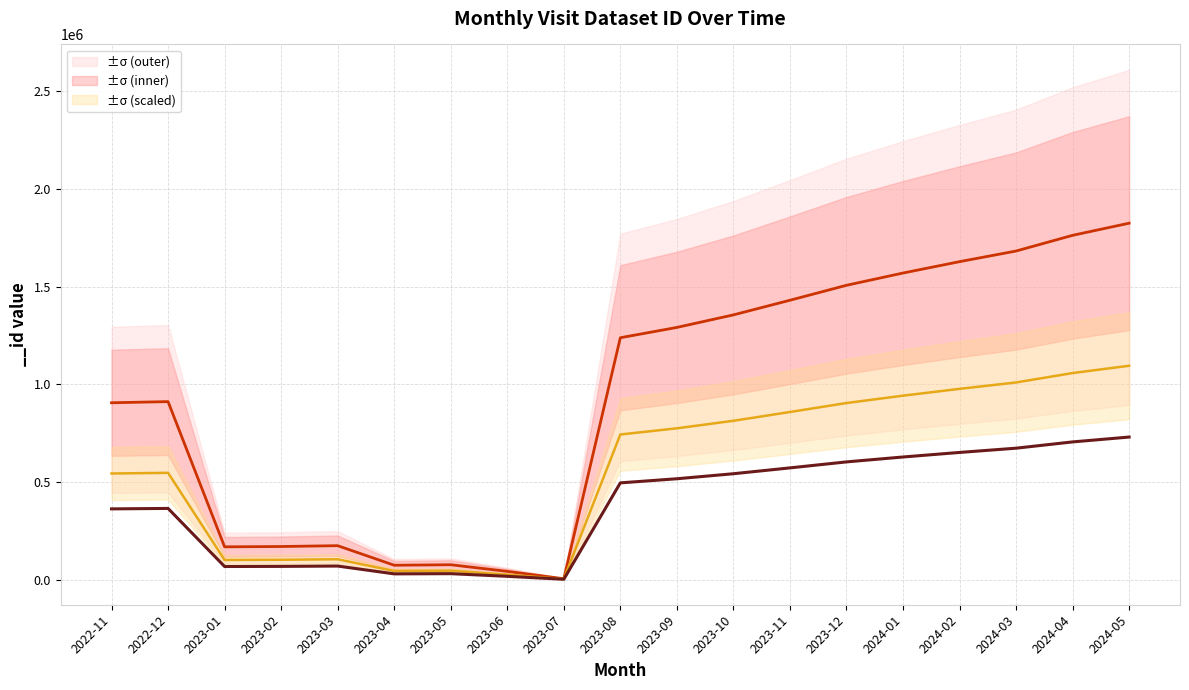

How many lines are shown in the chart?

1